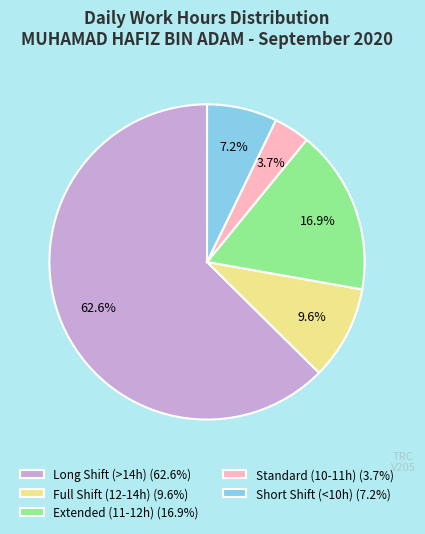

Is there a majority slice in this chart?

Yes